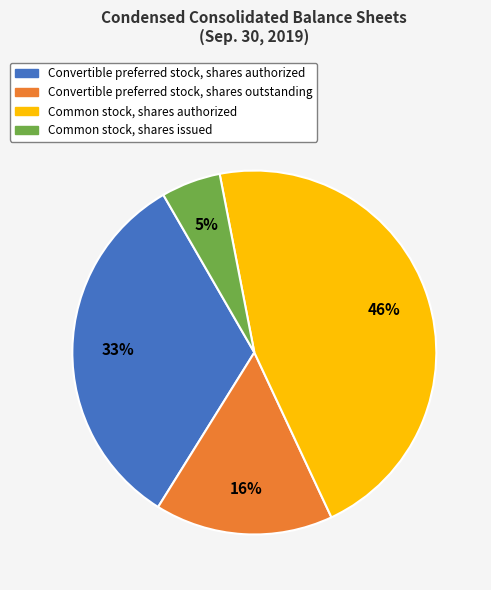

Which slice is the largest?

Common stock, shares authorized